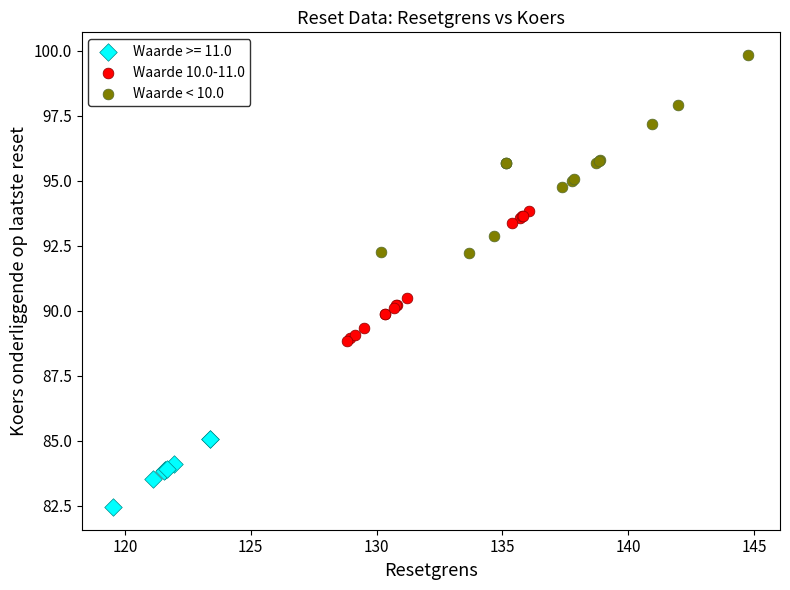

Which series reaches the maximum Y coordinate?

Waarde < 10.0